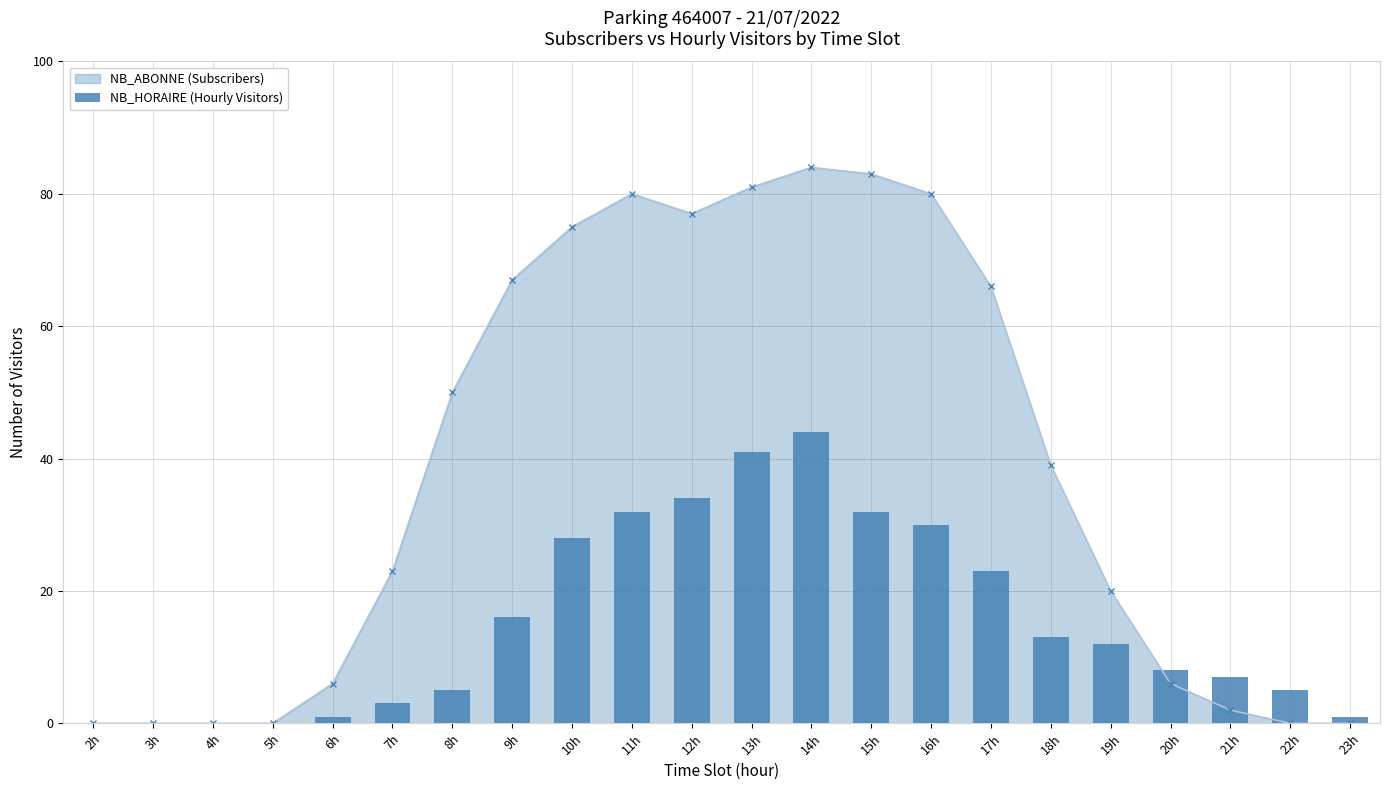

Which has a higher value, 6h or 3h?

6h